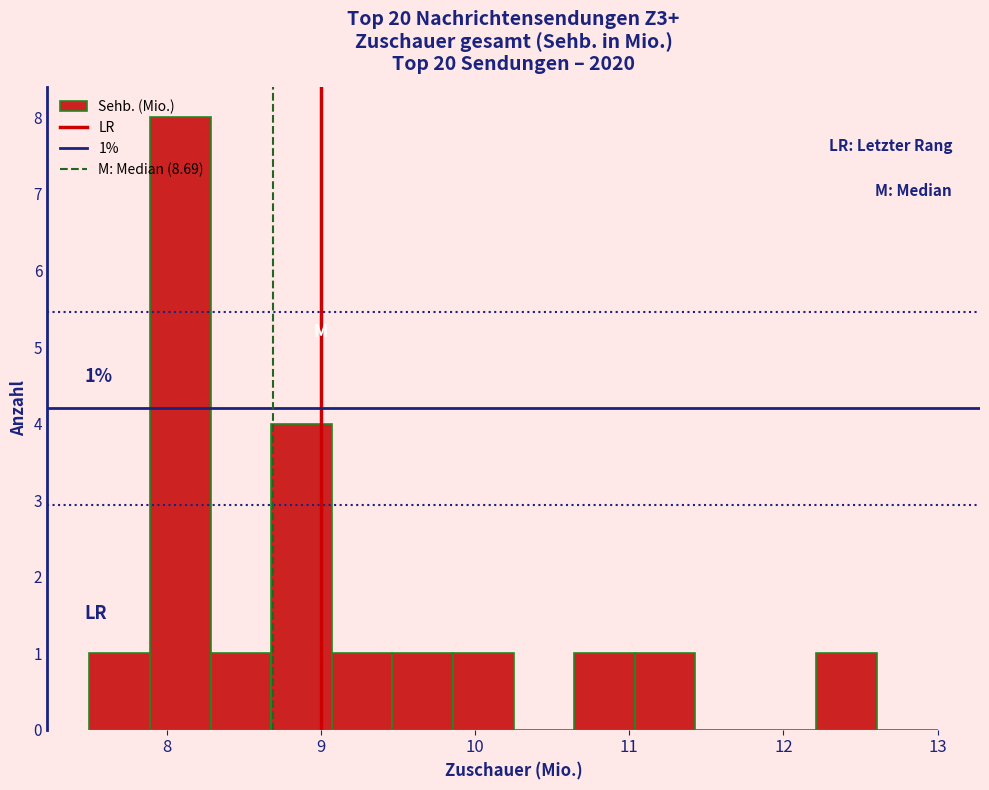

Around what value on the x-axis is the tallest bar? Give the approximate position of its centre, as read against the axis.

8.1